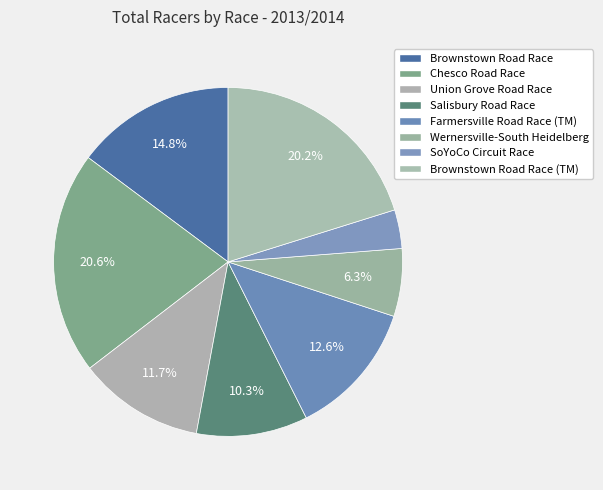

Count the number of slices in the pie.

8